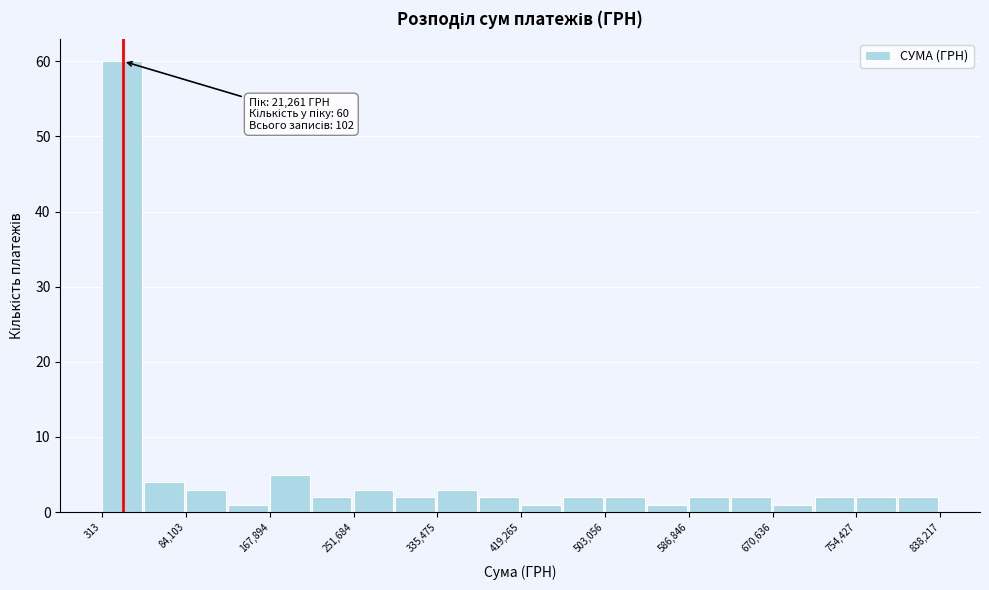

Which range on the x-axis has the tallest bar?

0 to 40000